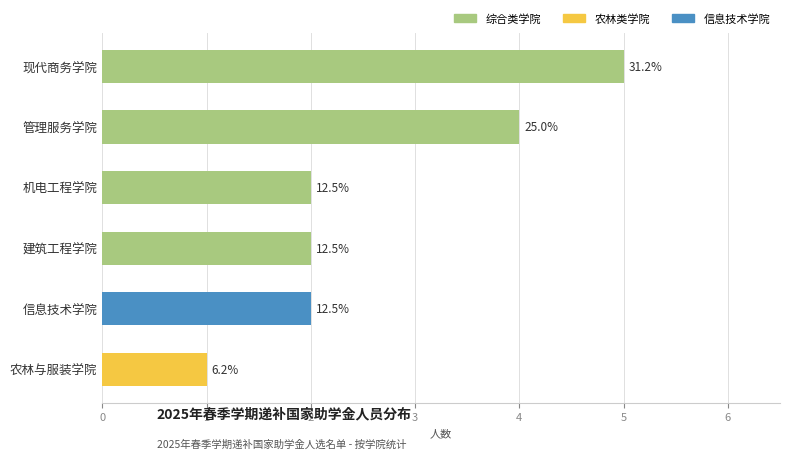

Where does the data first go above 2?

管理服务学院